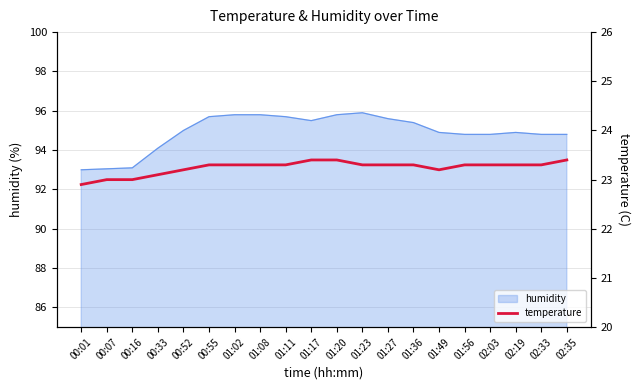

What is the maximum value for humidity?

95.9